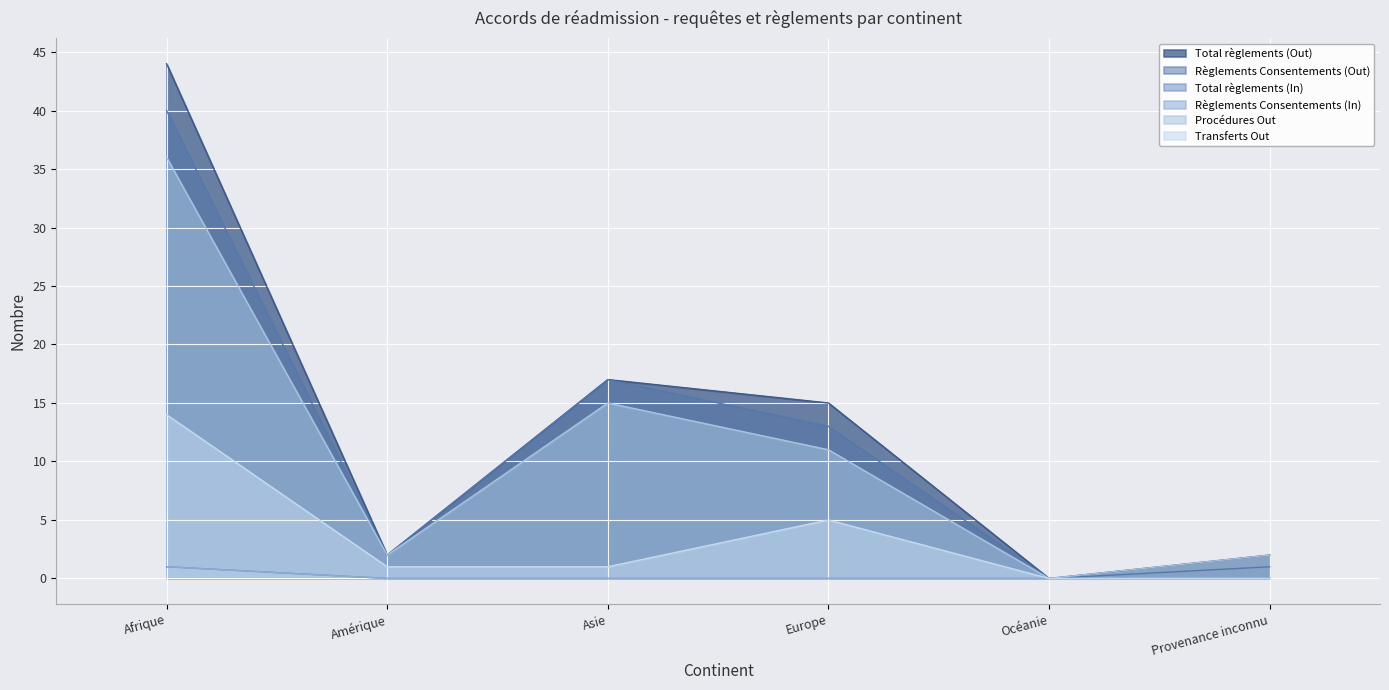

At which category does Procédures Out reach its first local valley?

Amérique